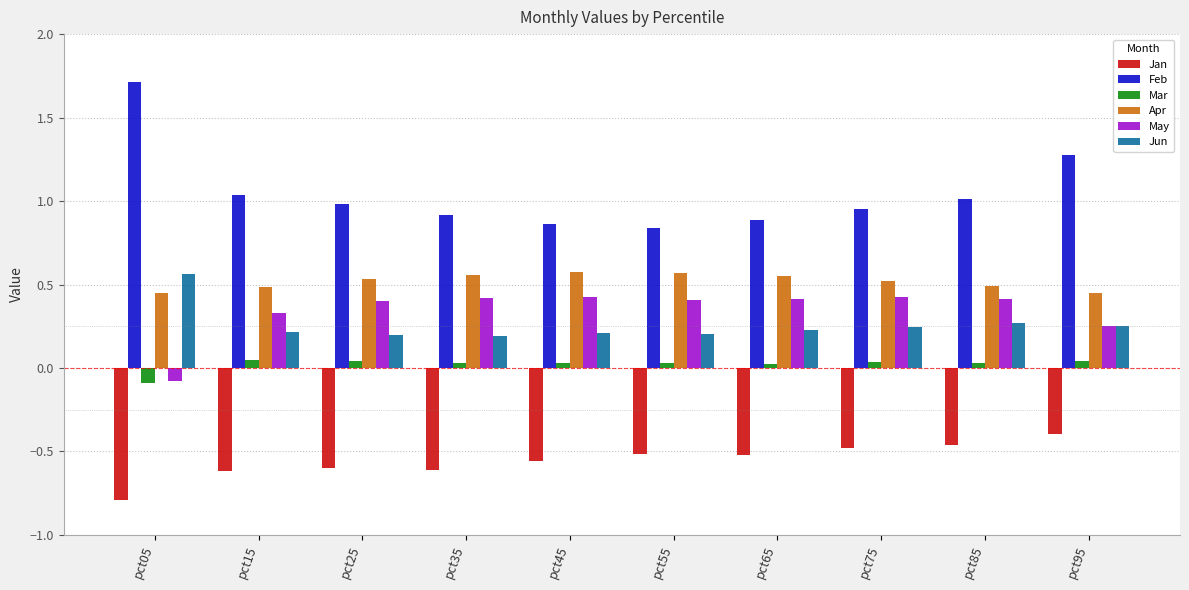

Which category has the highest value in the Feb series?

pct05